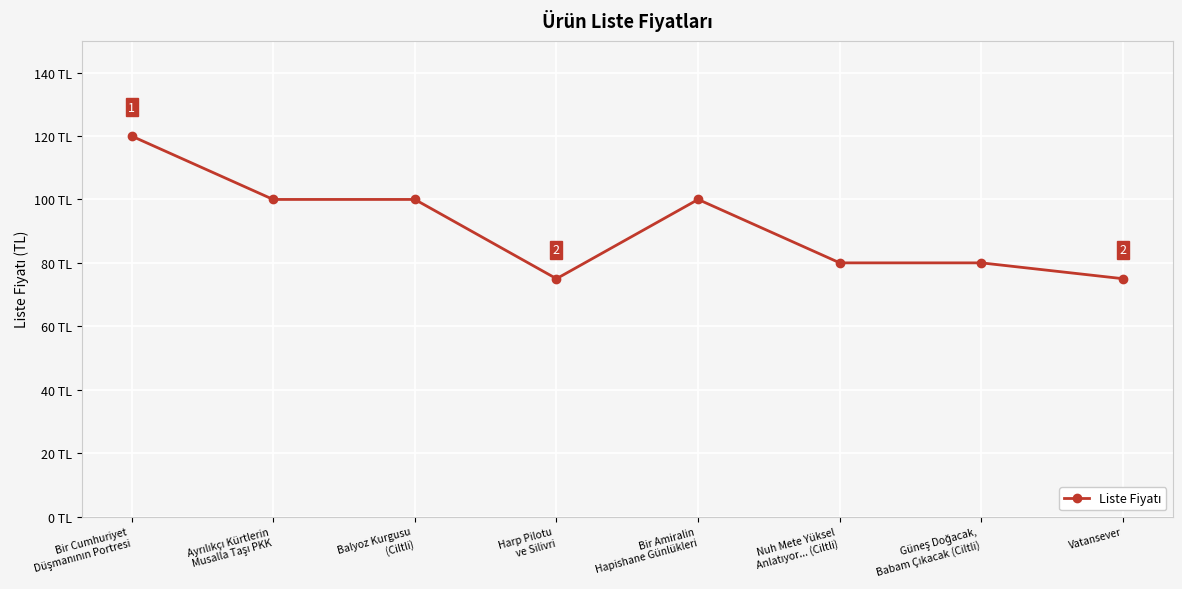

How many points are lower than both their immediate neighbors (excluding endpoints)?

1